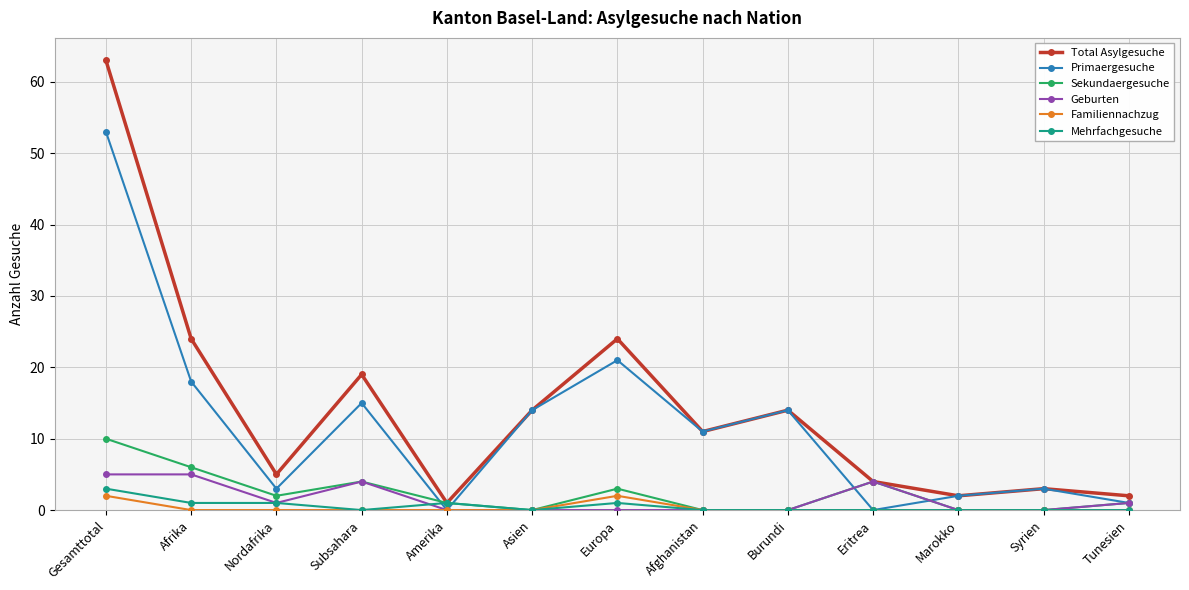

Is the value of Familiennachzug at Marokko greater than the value of Primaergesuche at Afrika?

No